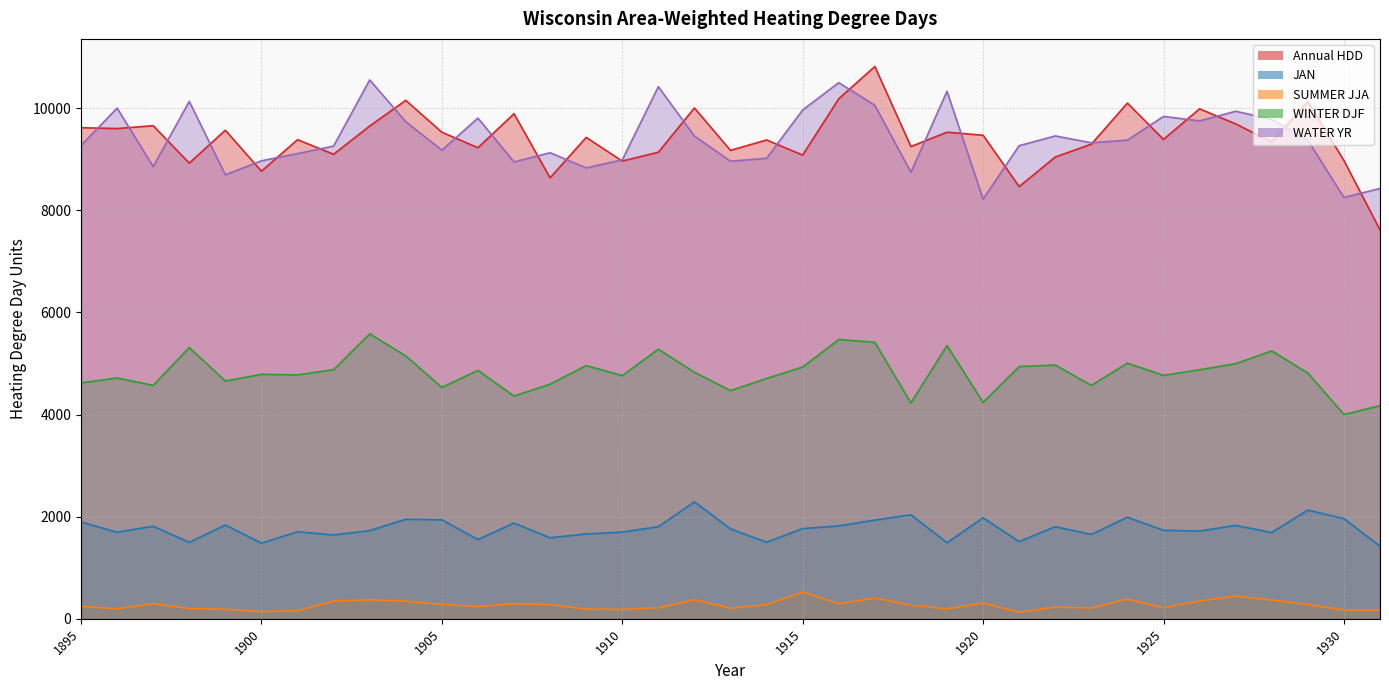

What is the difference between the maximum and minimum values in the SUMMER JJA series?

396